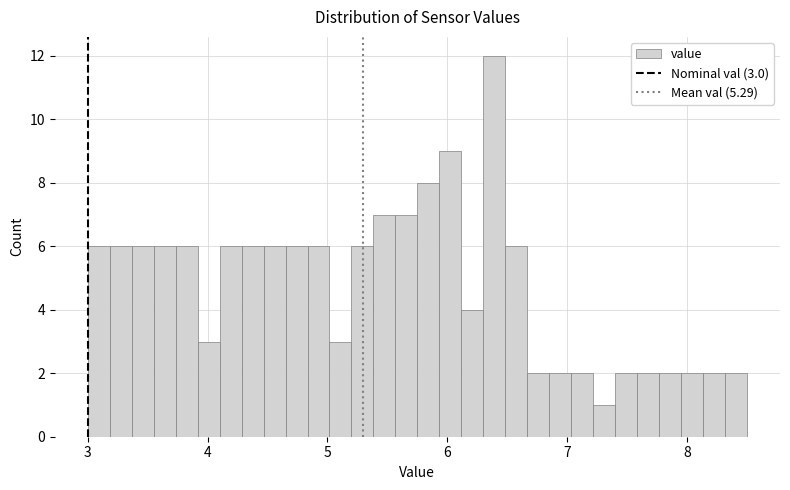

Around what value on the x-axis is the tallest bar? Give the approximate position of its centre, as read against the axis.

6.4